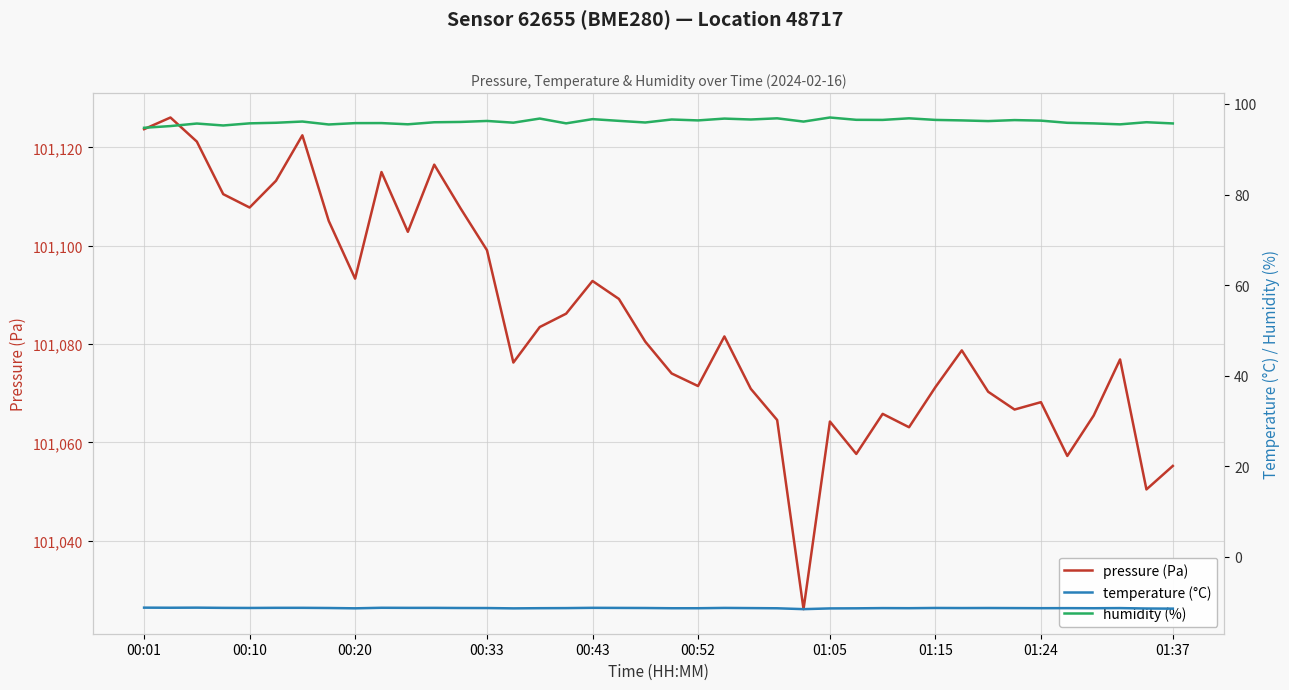

What is the value of the temperature (°C) point at the 21st from the left?

-11.4